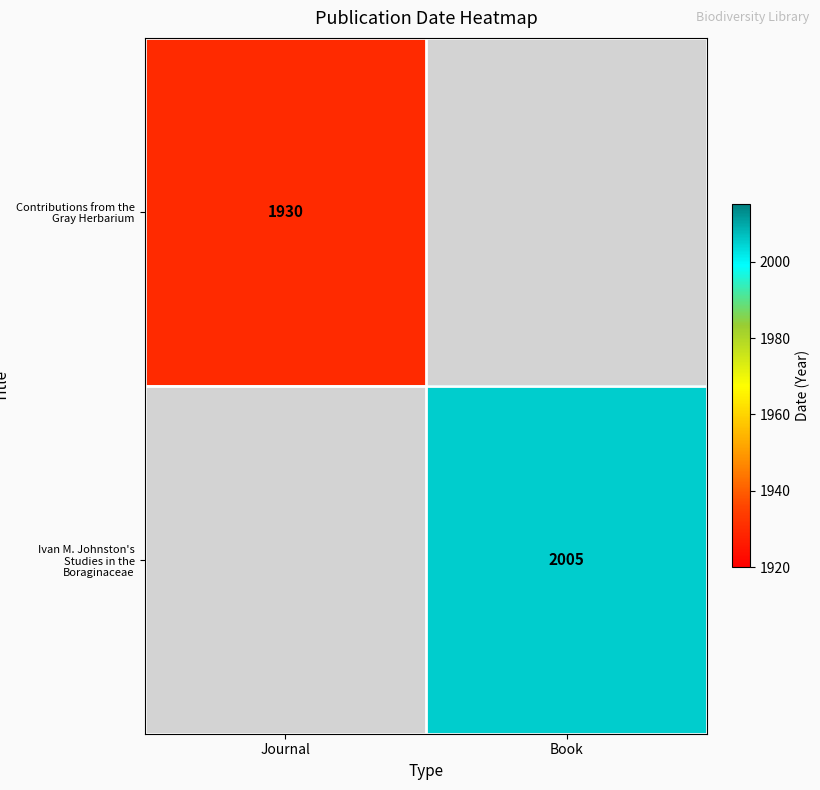

True or false: Contributions from the Gray Herbarium has a value of 2547 at Journal.

False